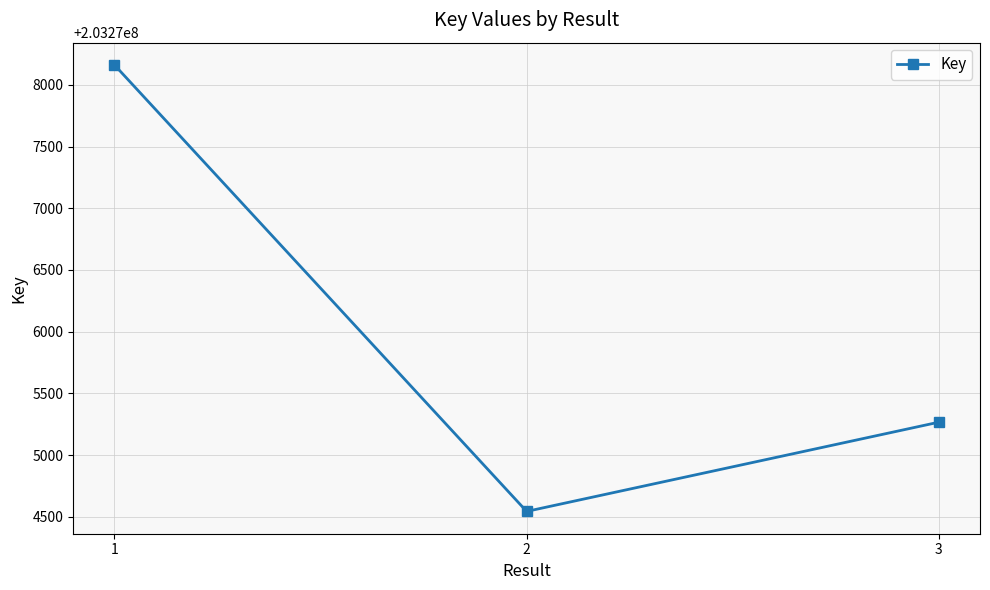

What is the sum of all values?

609827970